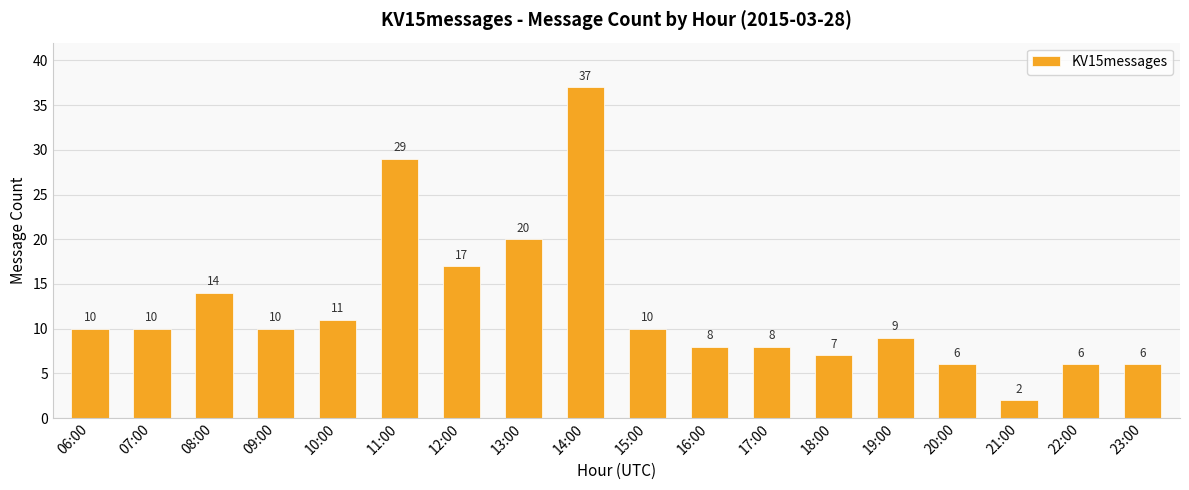

At which category does the chart reach its minimum across all series?

21:00